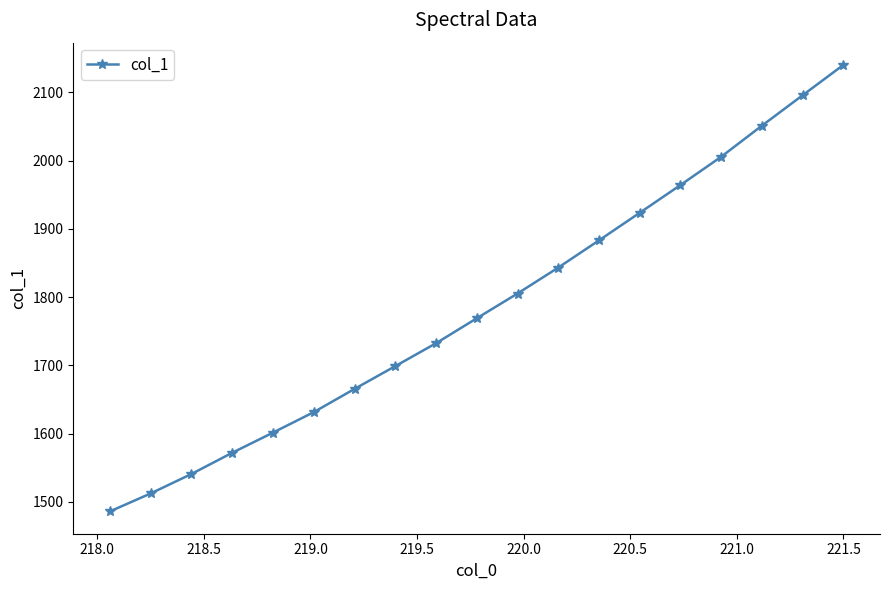

What is the minimum value shown in the chart?

1486.2